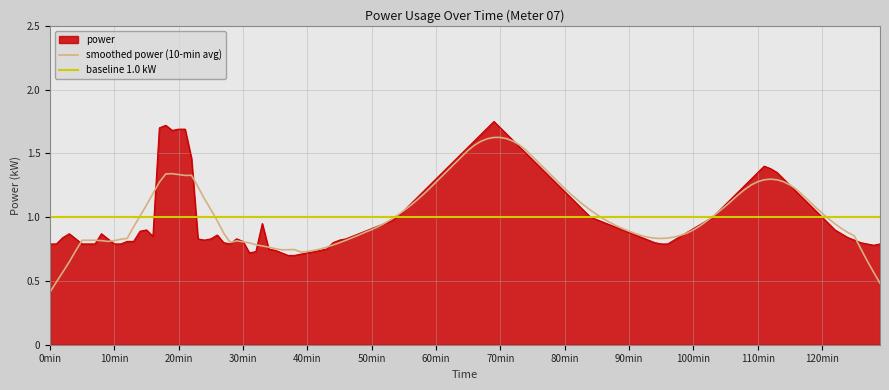

What is the approximate value at 20:00?

1.7